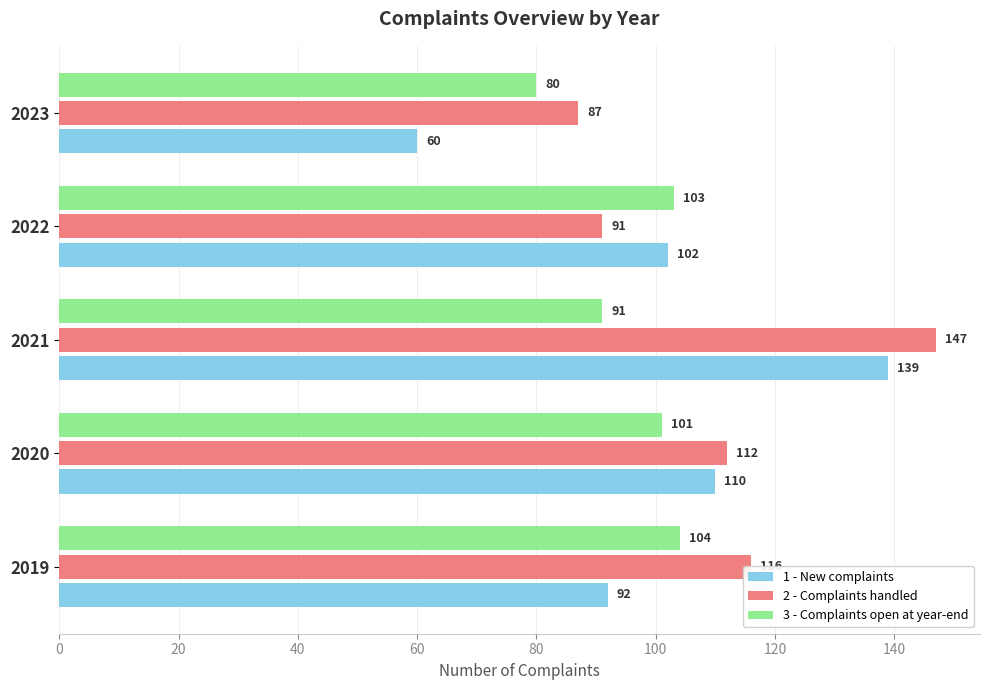

The 2 - Complaints handled series shows 87 at 2023. True or false?

True